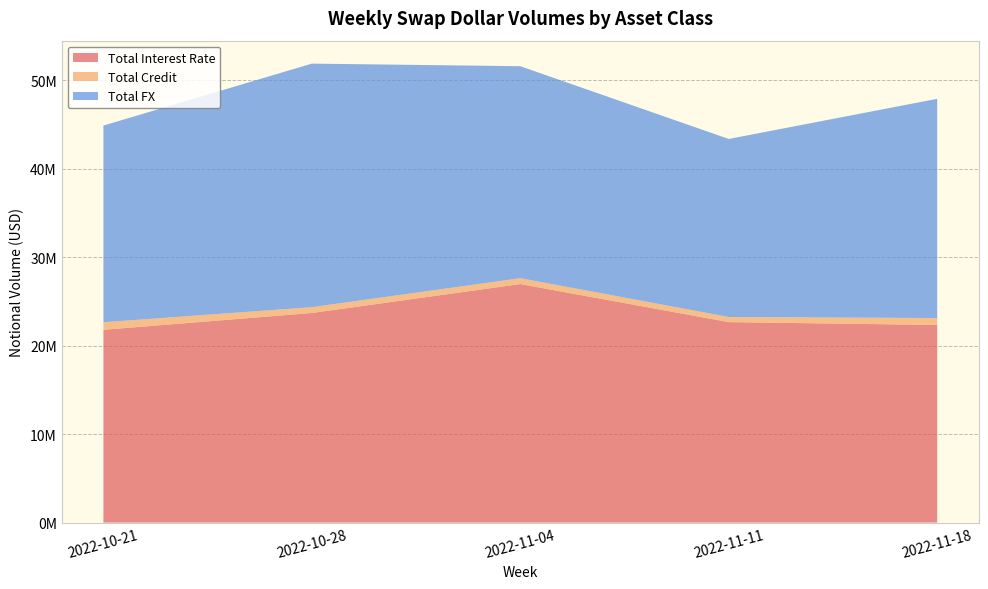

Reading left to right, extract all data points from this chart.

Total Interest Rate: 2022-10-21=21796444	2022-10-28=23695637	2022-11-04=26965833	2022-11-11=22663529	2022-11-18=22339902
Total Credit: 2022-10-21=852232	2022-10-28=657031	2022-11-04=662979	2022-11-11=580103	2022-11-18=783679
Total FX: 2022-10-21=22240528	2022-10-28=27540083	2022-11-04=23971231	2022-11-11=20128607	2022-11-18=24790018